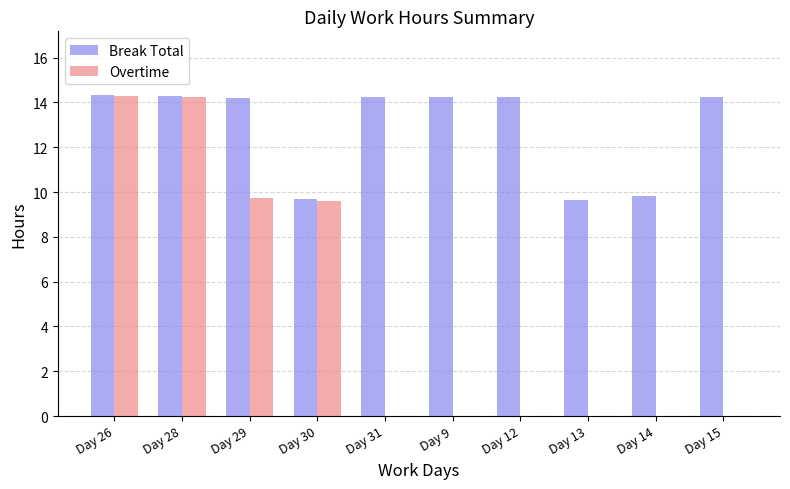

What is the maximum value shown in the chart?

14.3